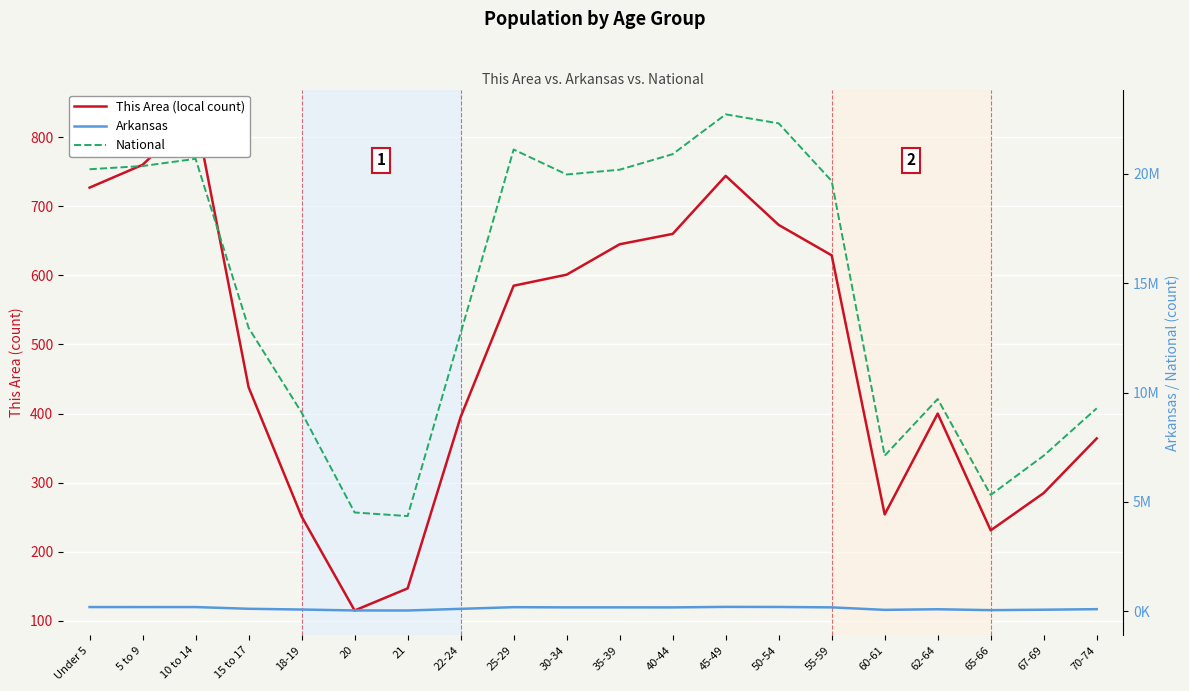

True or false: Arkansas and This Area (local count) cross at least once.

False